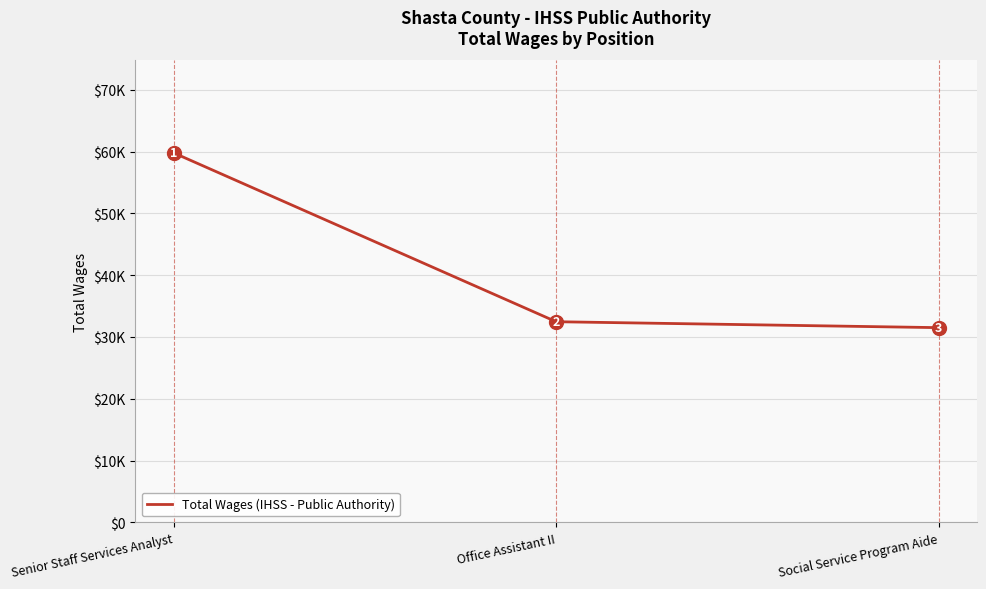

What is the label of the 2nd point from the right?

Office Assistant II